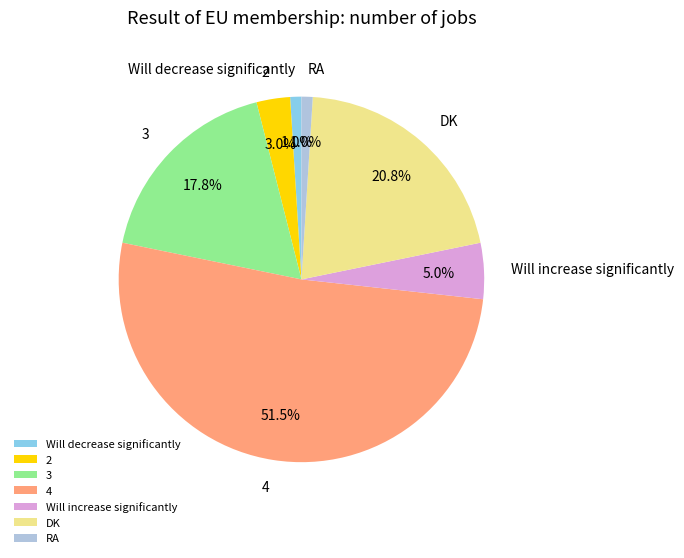

Between RA and 4, which is larger?

4